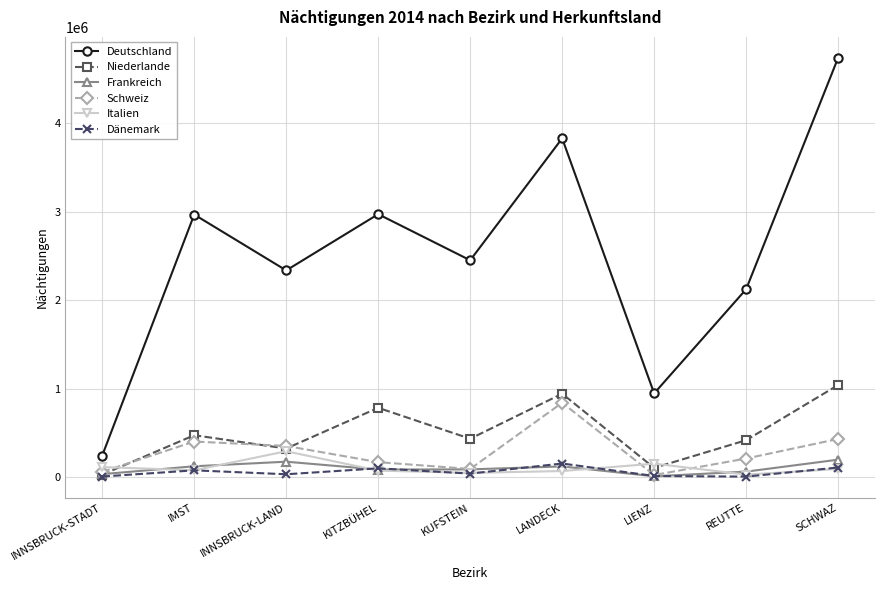

Where do Schweiz and Italien first cross each other?

INNSBRUCK-STADT and IMST